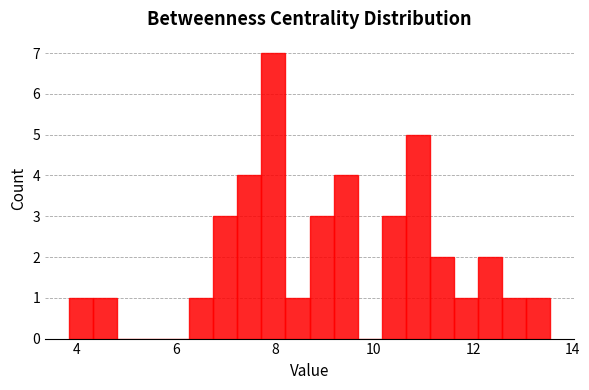

Read against the x-axis, roughly where is the centre of the tallest bar?

8.0